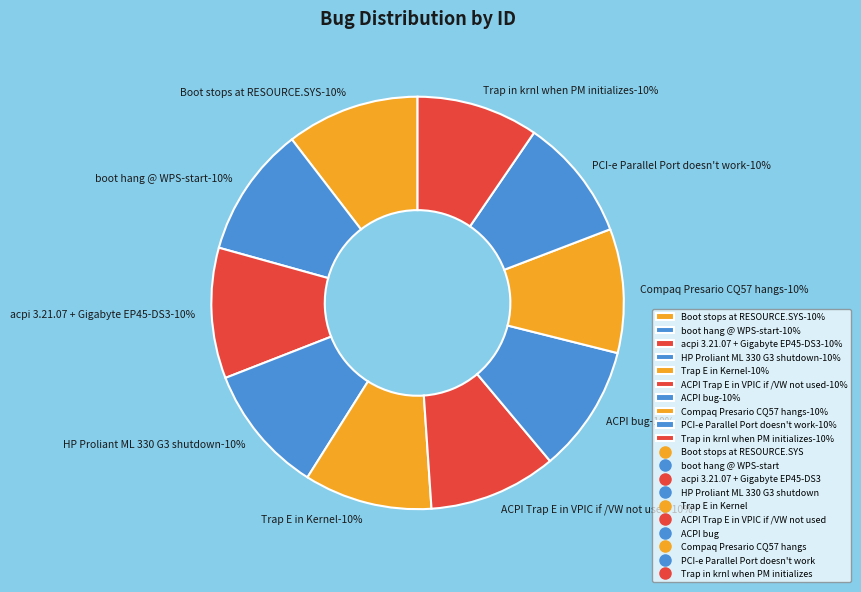

What percentage is the Trap in krnl when PM initializes slice, to the nearest percent?

10%